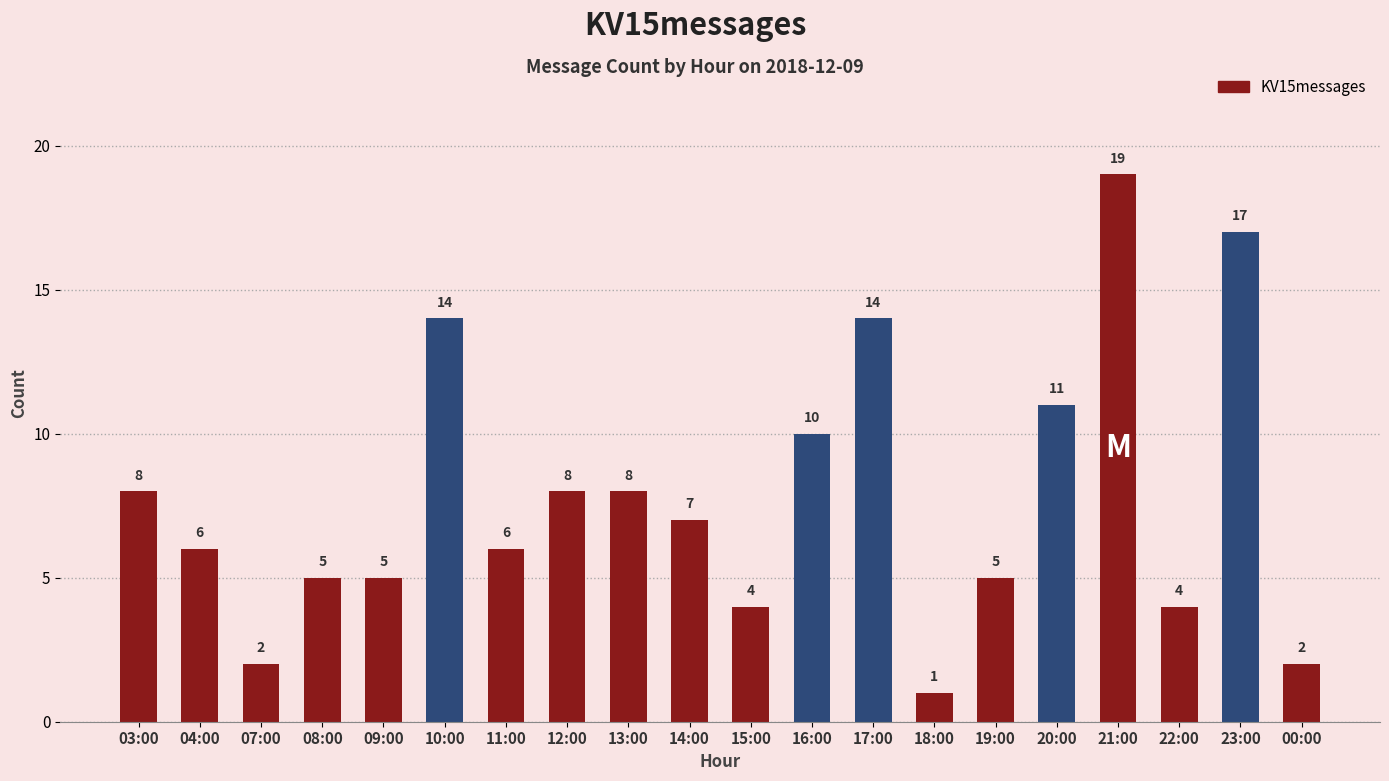

The chart shows a value of 2 at 07:00. True or false?

True